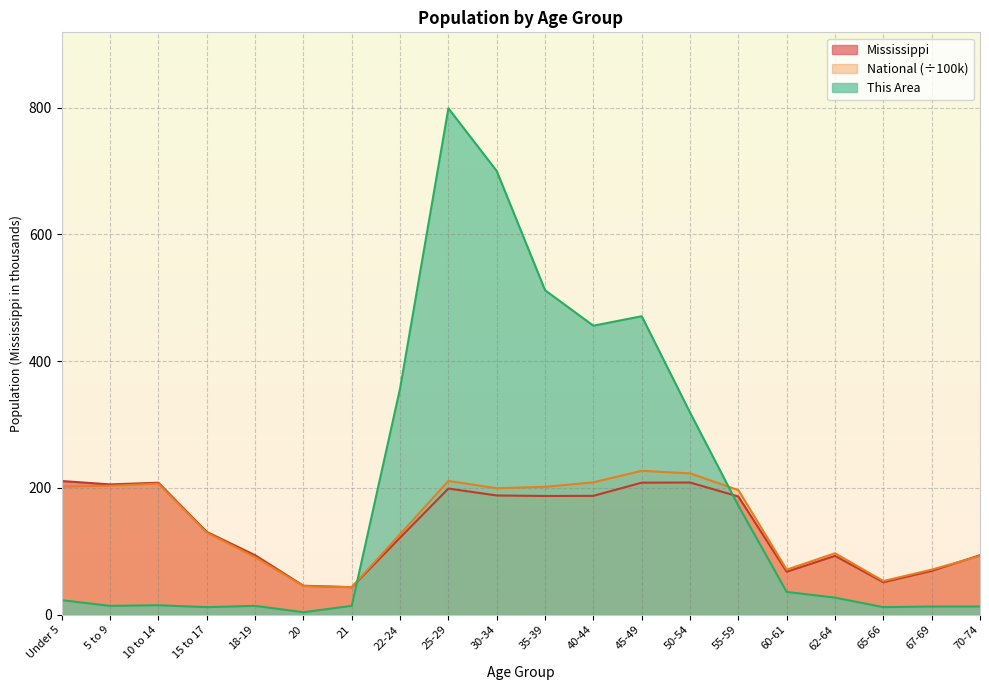

How many times do Mississippi and National cross each other?

2